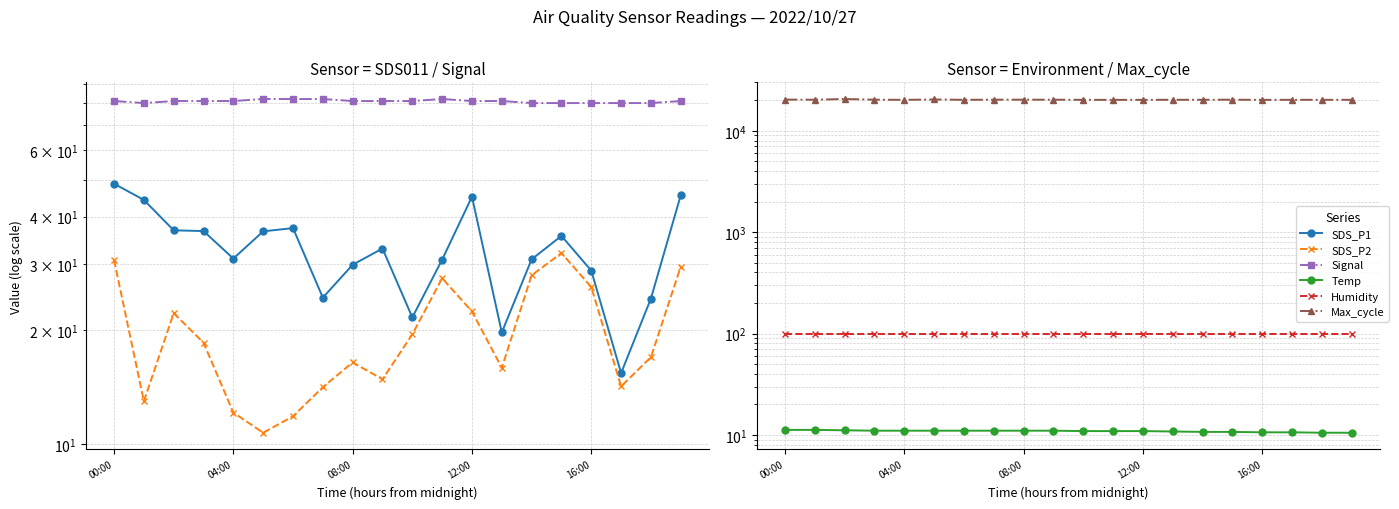

True or false: SDS_P2 and Humidity intersect in this chart.

False